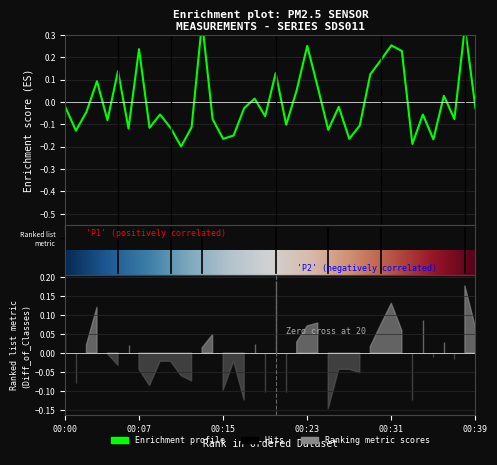

Reading right to left, extract all data points from this chart.

-0.0	0.3	-0.1	0.0	-0.2	-0.1	-0.2	0.2	0.3	0.2	0.1	-0.1	-0.2	-0.0	-0.1	0.1	0.3	0.1	-0.1	0.1	-0.1	0.0	-0.0	-0.1	-0.2	-0.1	0.4	-0.1	-0.2	-0.1	-0.1	-0.1	0.2	-0.1	0.1	-0.1	0.1	-0.0	-0.1	-0.0